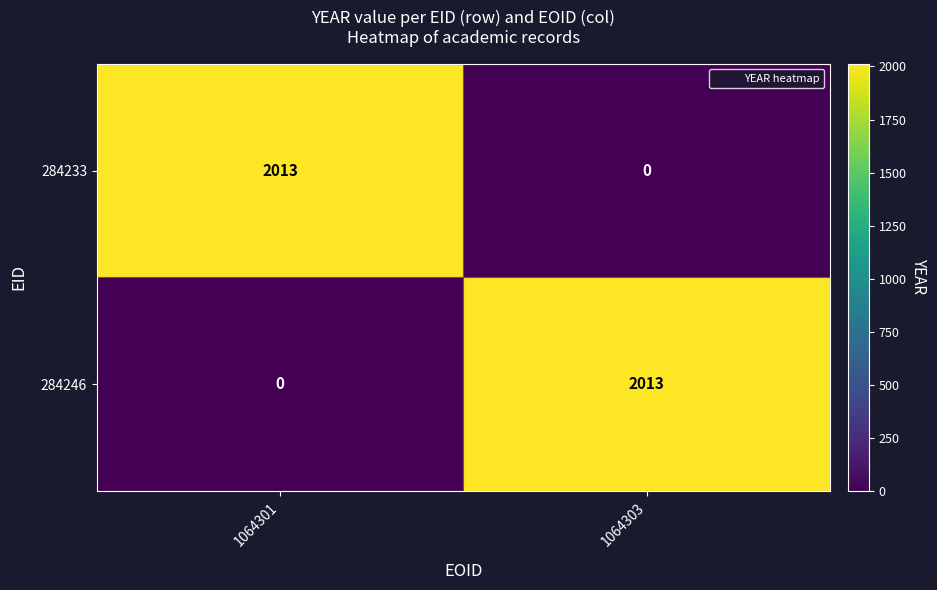

At which label is 284233 closest to 1006?

1064303